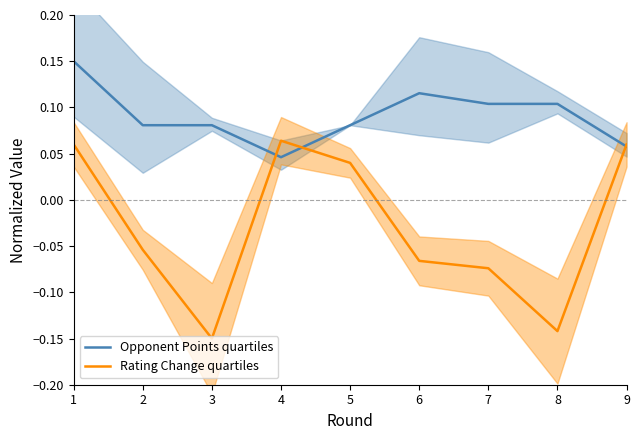

Where is Opponent Points quartiles nearest to the value 0?

4